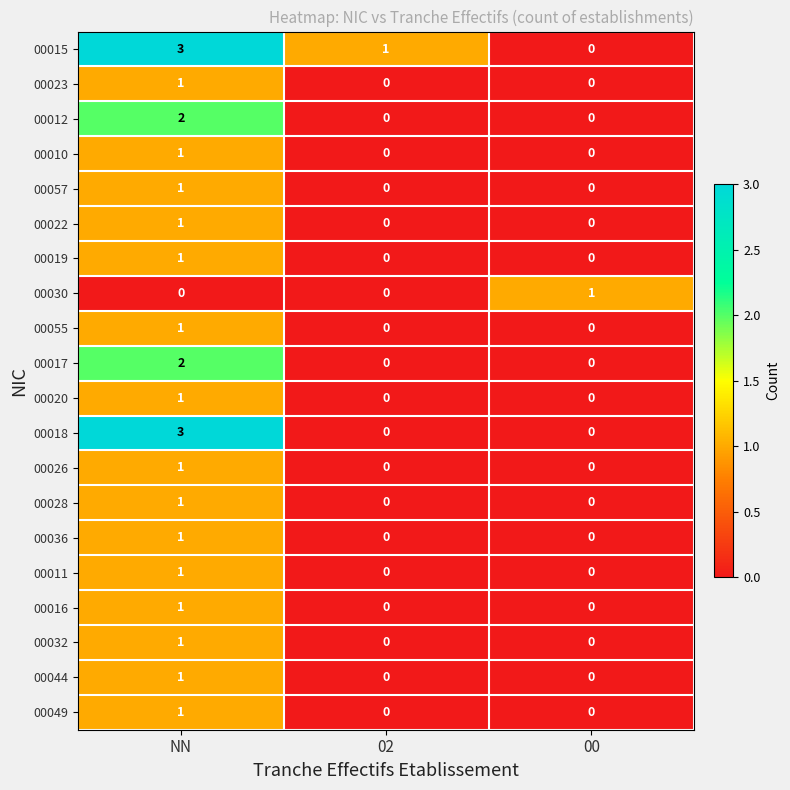

What is the approximate value of 00018 at NN?

3